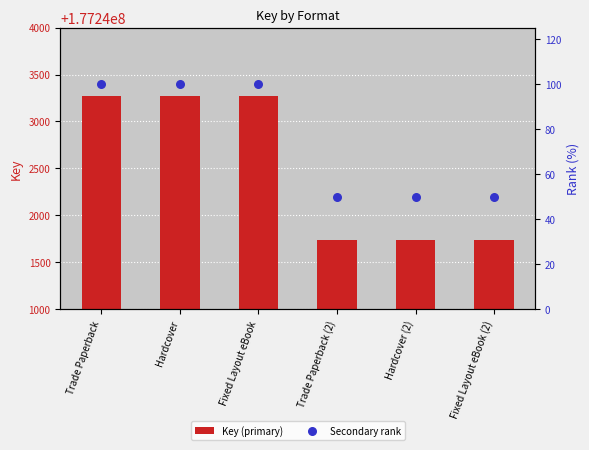

At which category is the sum across all series the highest?

Trade Paperback